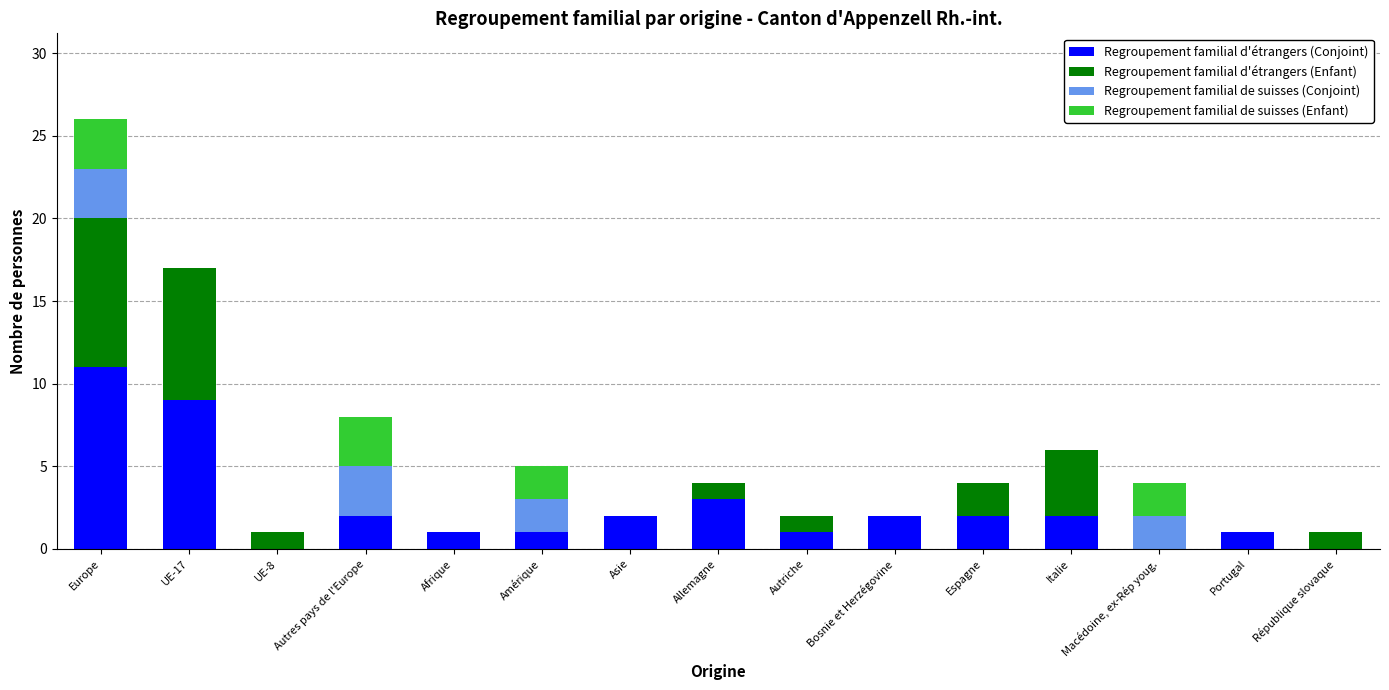

What are all the series names shown in the legend?

Regroupement familial d'étrangers (Conjoint), Regroupement familial d'étrangers (Enfant), Regroupement familial de suisses (Conjoint), Regroupement familial de suisses (Enfant)